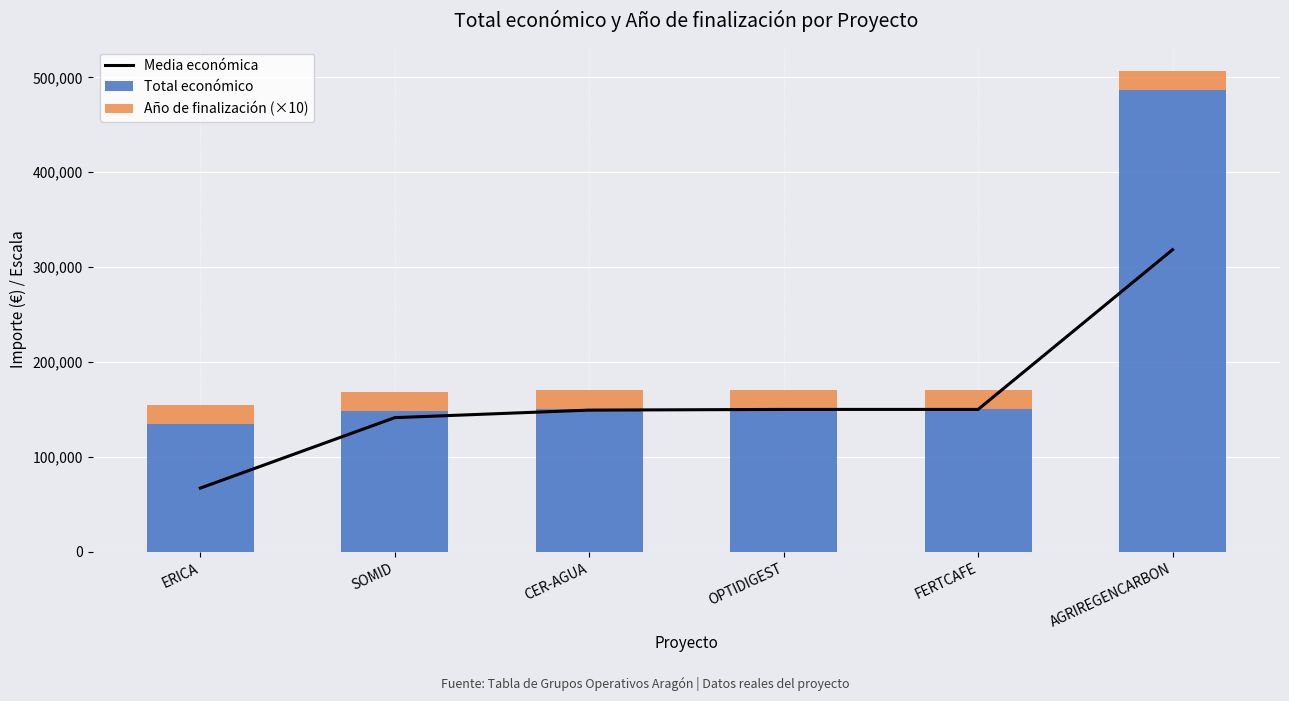

Which series has the largest range (max minus min)?

Total económico